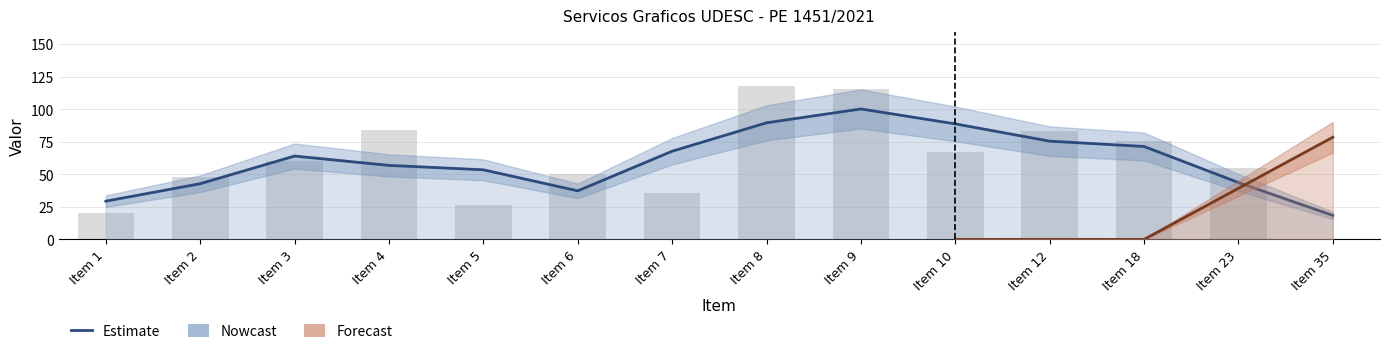

How many bars are there in total?

14